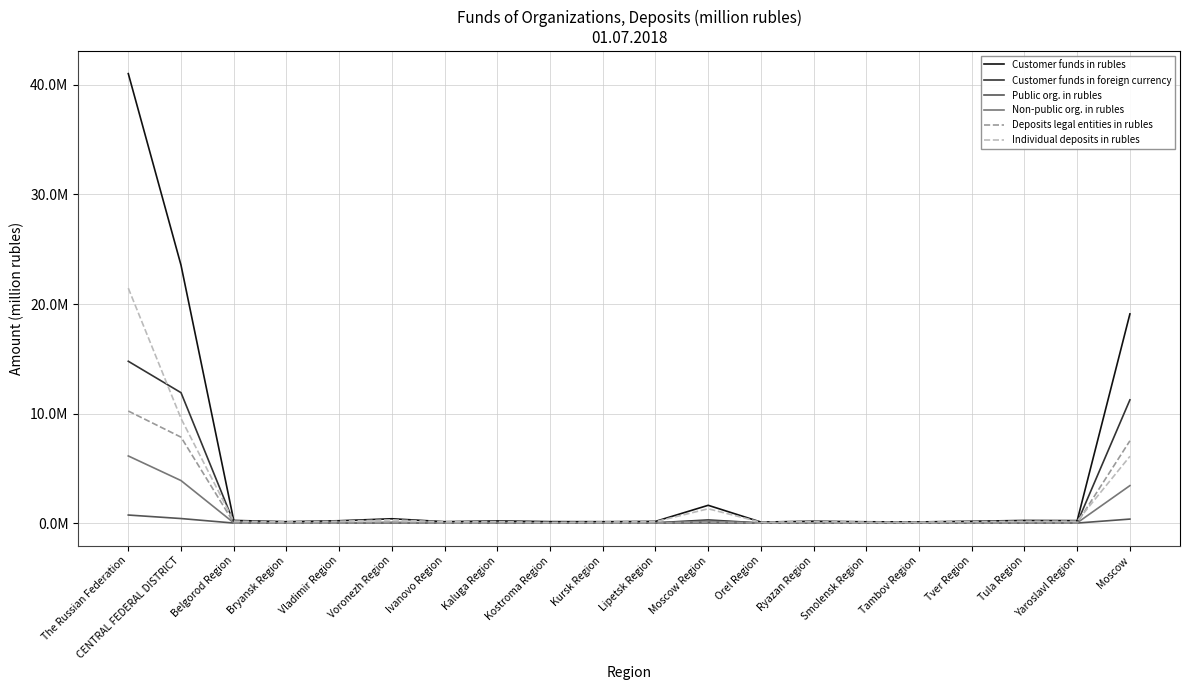

The value of Non-public org. in rubles at Ivanovo Region is 9190. True or false?

True